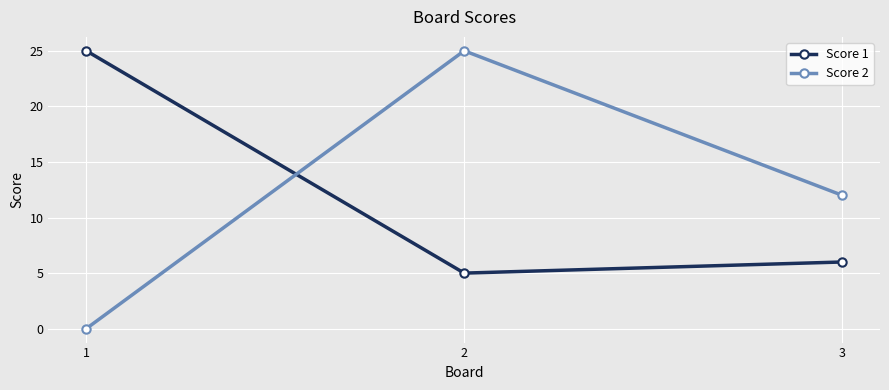

At which label does Score 1 reach its minimum?

2